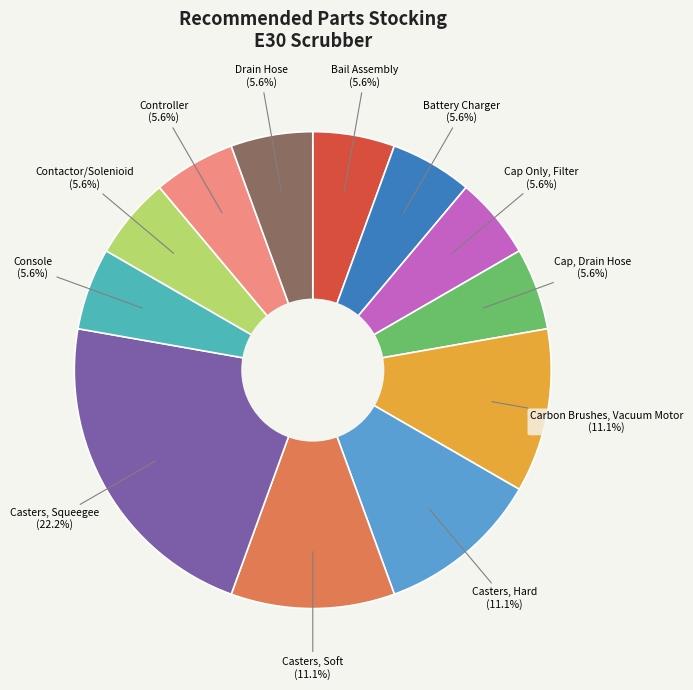

To the nearest percent, what is the combined percentage of Casters, Hard and Cap, Drain Hose?

17%